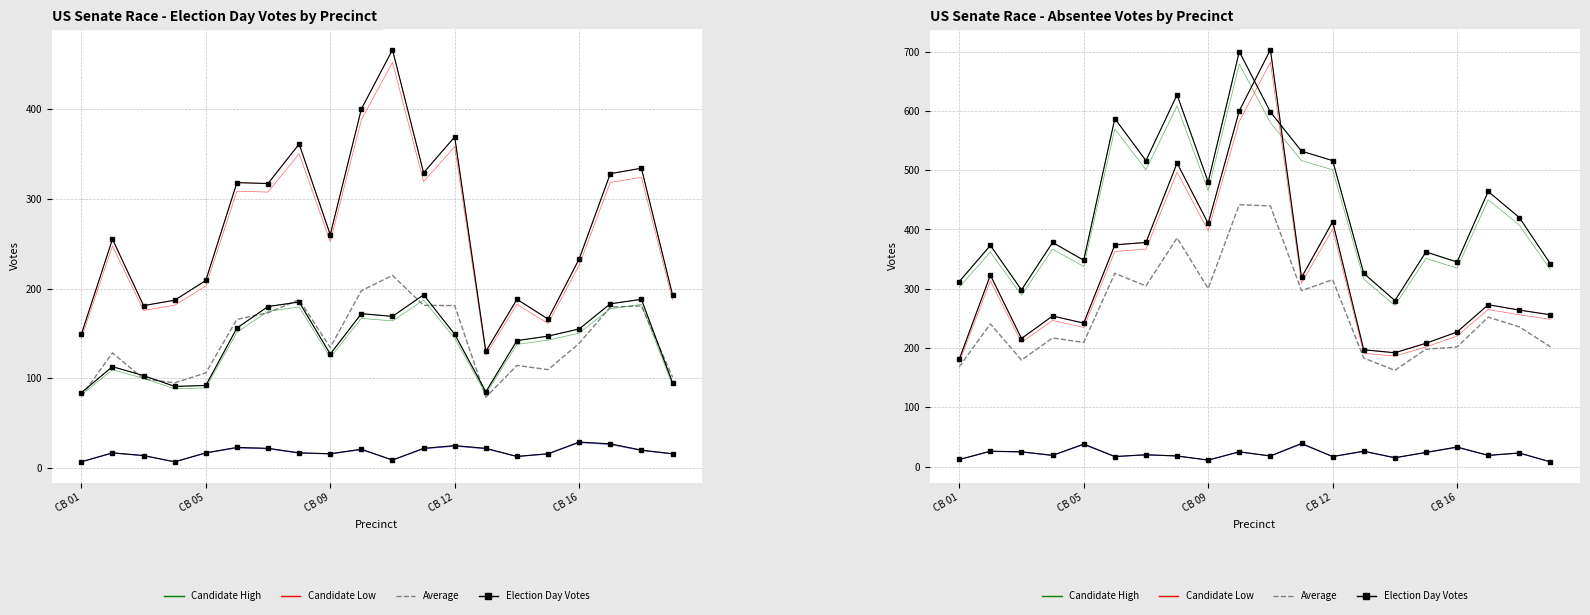

What is the value of the Ernst Election Day point at the 17th from the left?

233